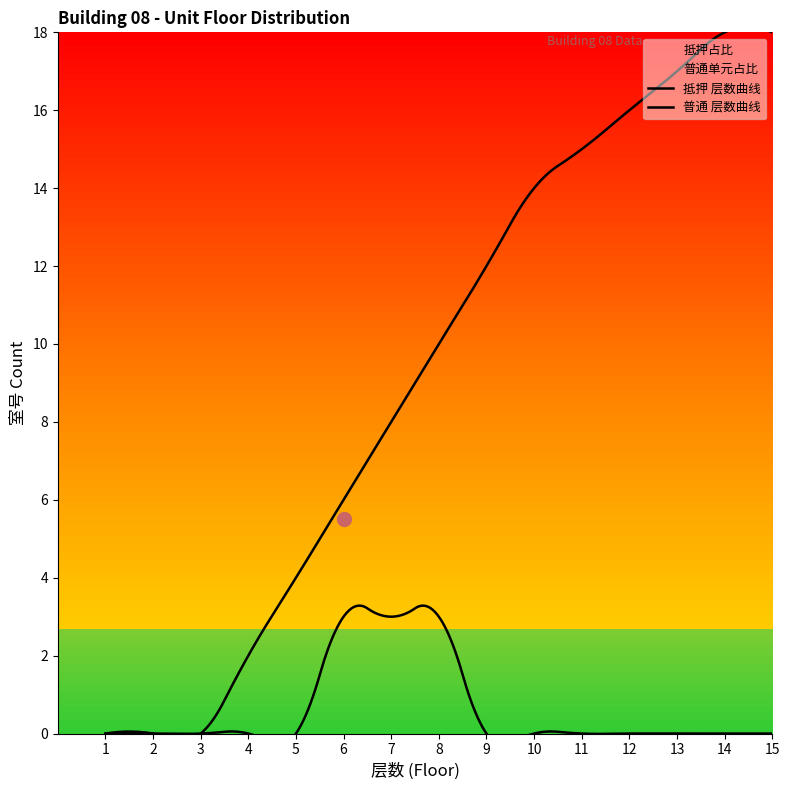

Rank the series by their average value, from highest to lowest.

普通单元占比, 抵押占比